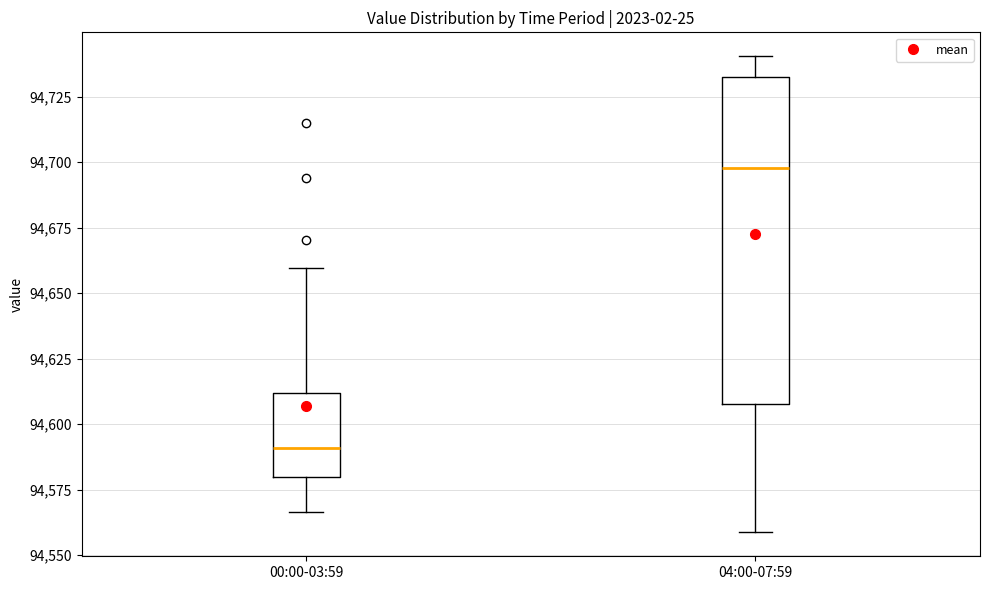

Which box is the tallest, from its lower edge to its upper edge?

04:00-07:59